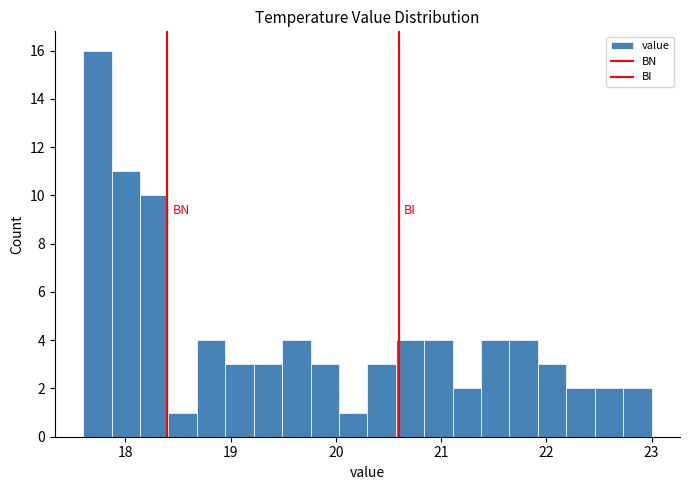

Around what value on the x-axis is the tallest bar? Give the approximate position of its centre, as read against the axis.

17.7